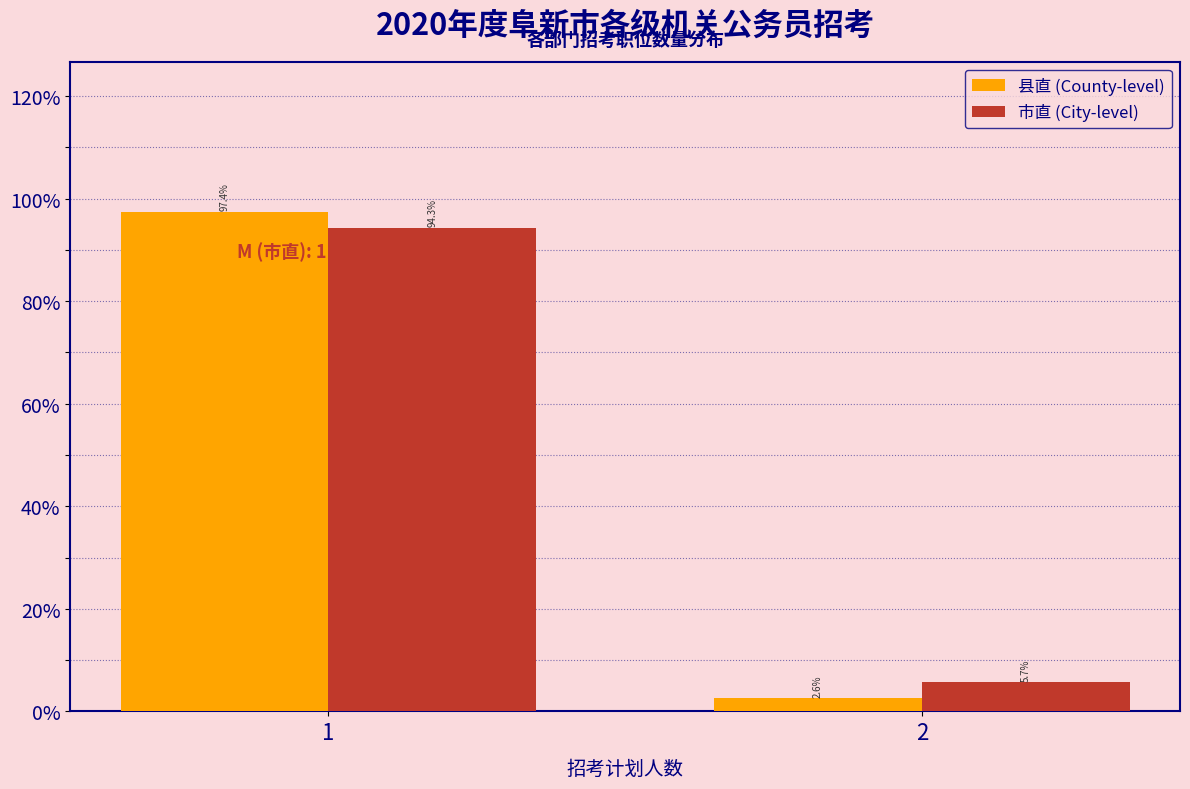

Reading left to right, extract all data points from this chart.

县直 (County-level): 97.4	2.6
市直 (City-level): 94.3	5.7